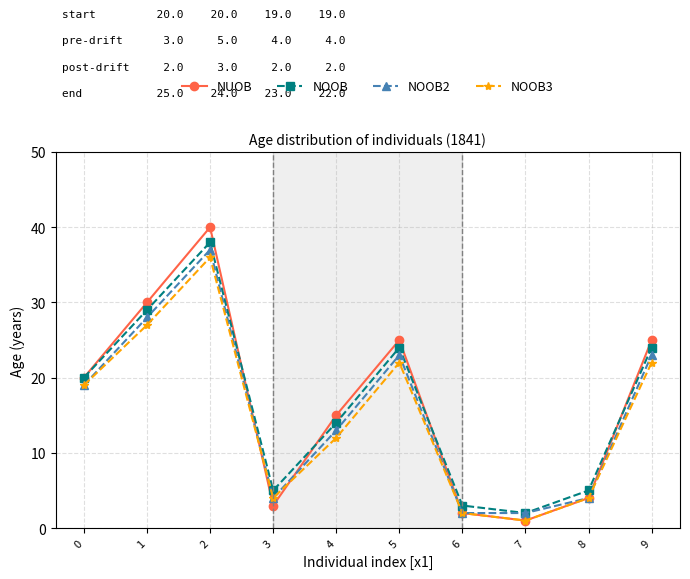

Which label corresponds to the smallest value in the chart?

7